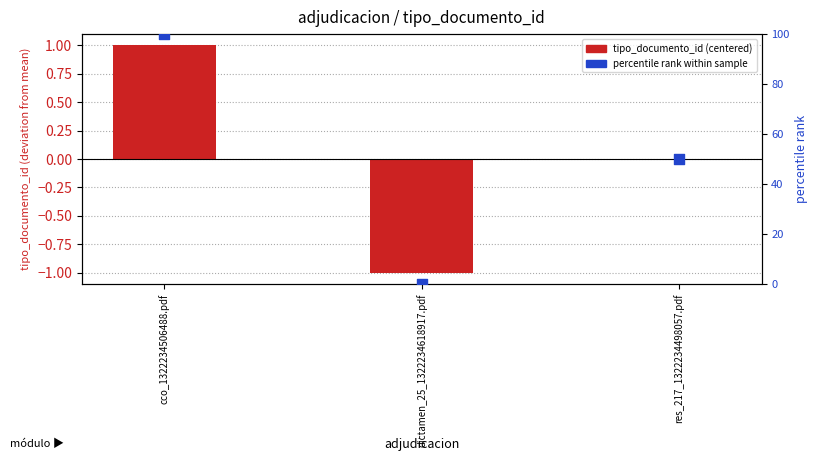

At how many categories does at least one series exceed 90?

1